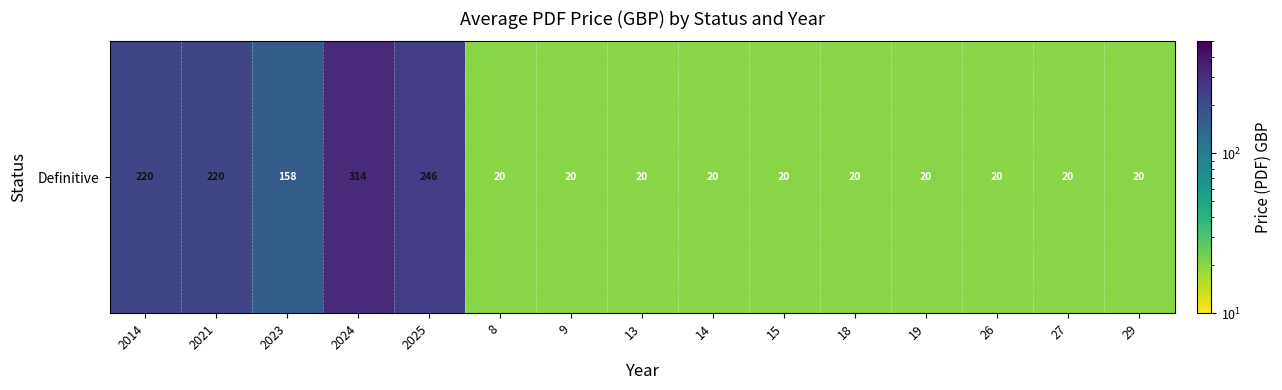

What is the average value?

90.5